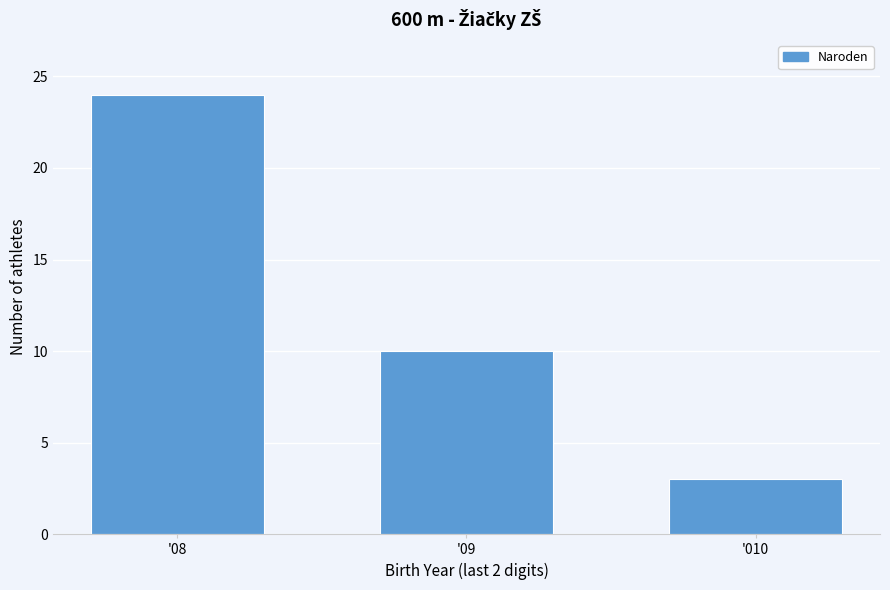

Reading right to left, list all the values displayed in this chart.

3	10	24